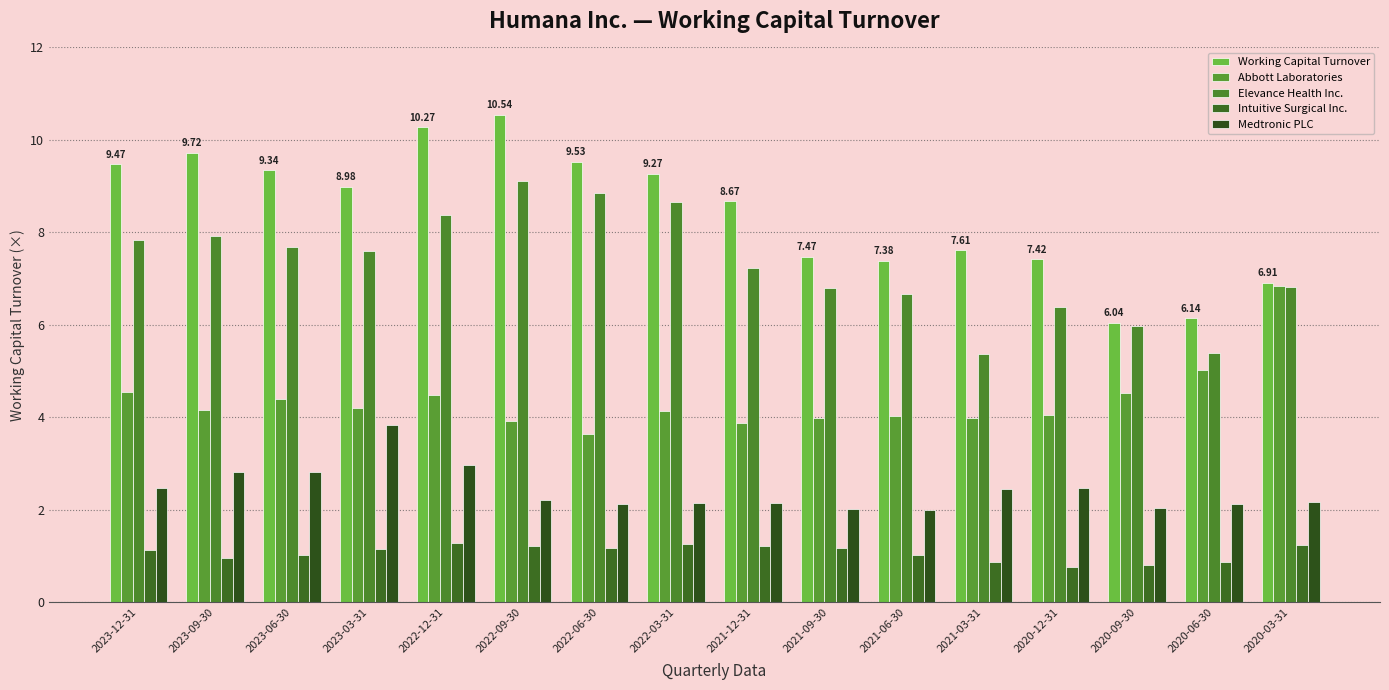

Which has a higher value, 2023-06-30 or 2022-03-31?

2023-06-30